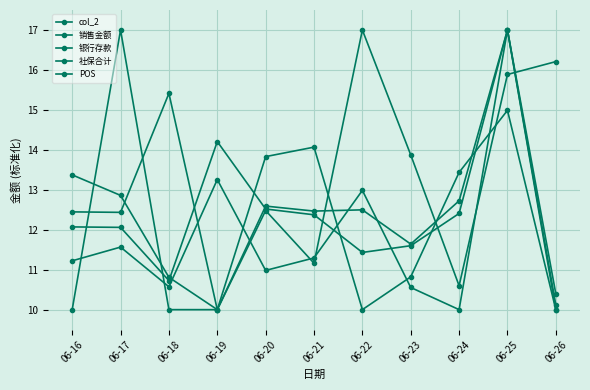

At 06-25, list the series in order from smallest to largest.

POS, 银行存款, col_2, 销售金额, 社保合计